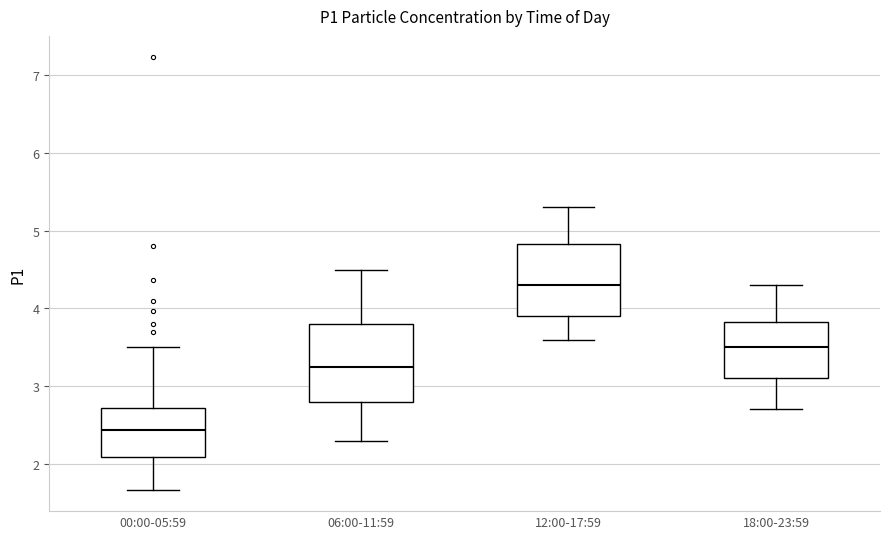

Which box has the lowest median line?

00:00-05:59